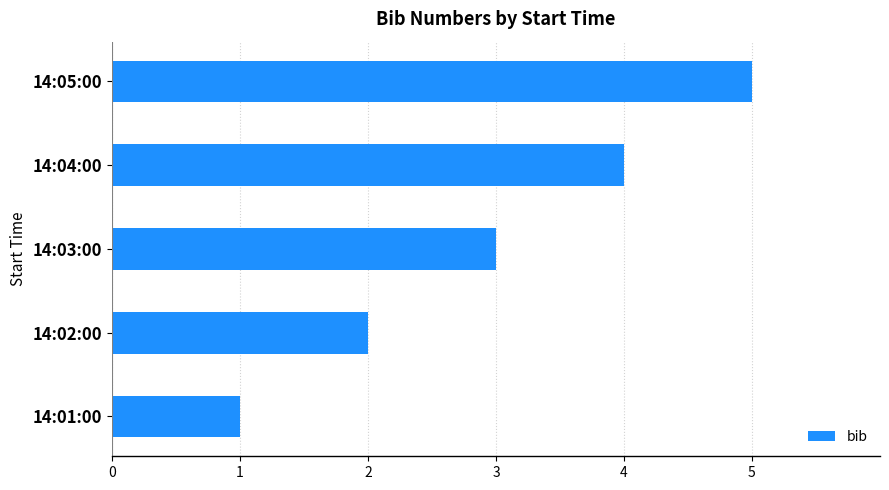

Which has a higher value, 14:03:00 or 14:01:00?

14:03:00